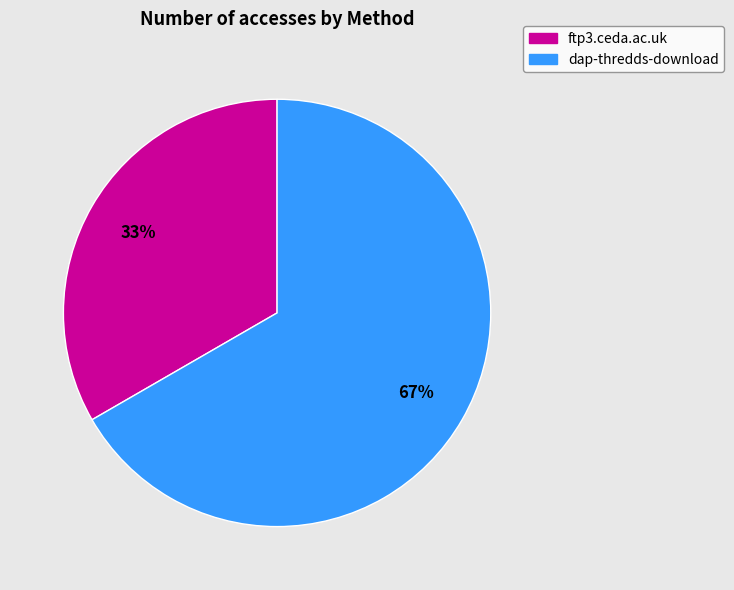

To the nearest percent, what is the average slice percentage?

50%